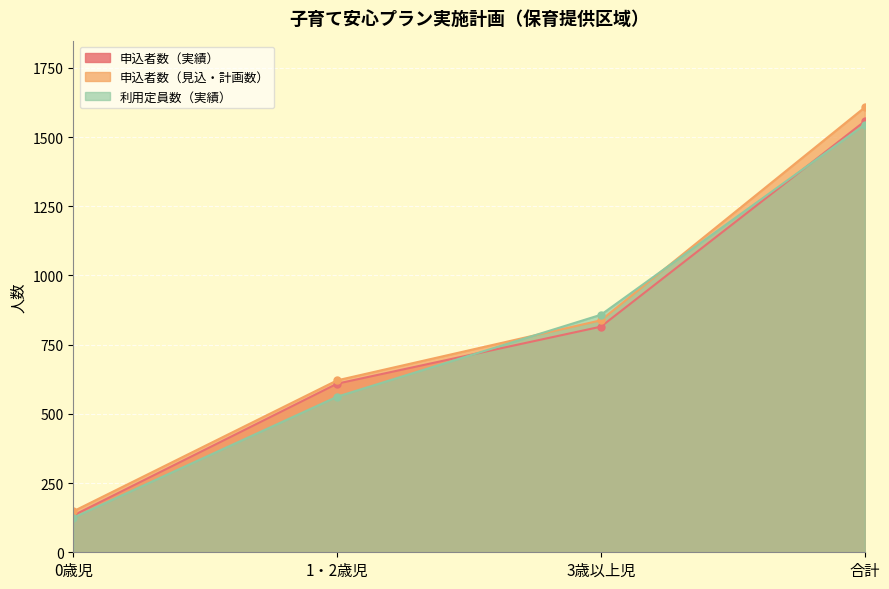

Reading left to right, what are all the values shown in this chart?

申込者数（実績）: 133	609	815	1557
申込者数（見込・計画数）: 148	621	838	1607
利用定員数（実績）: 125	562	858	1545